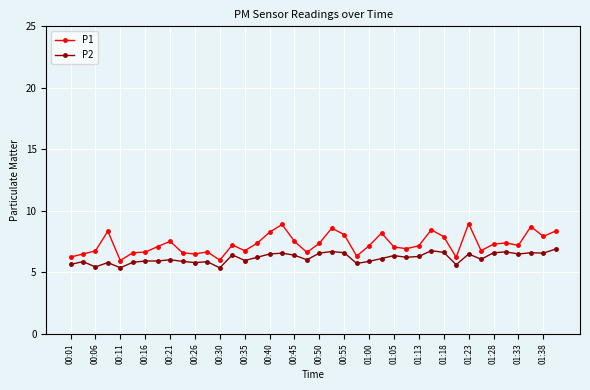

Which series has the largest total across all categories?

P1